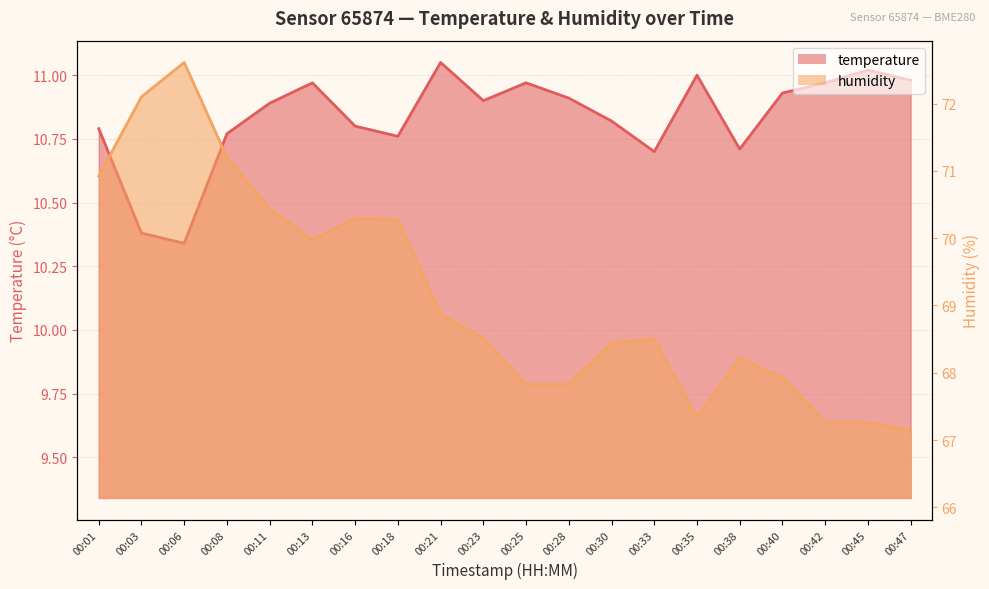

Is the value of temperature at 00:13 greater than the value of humidity at 00:28?

No